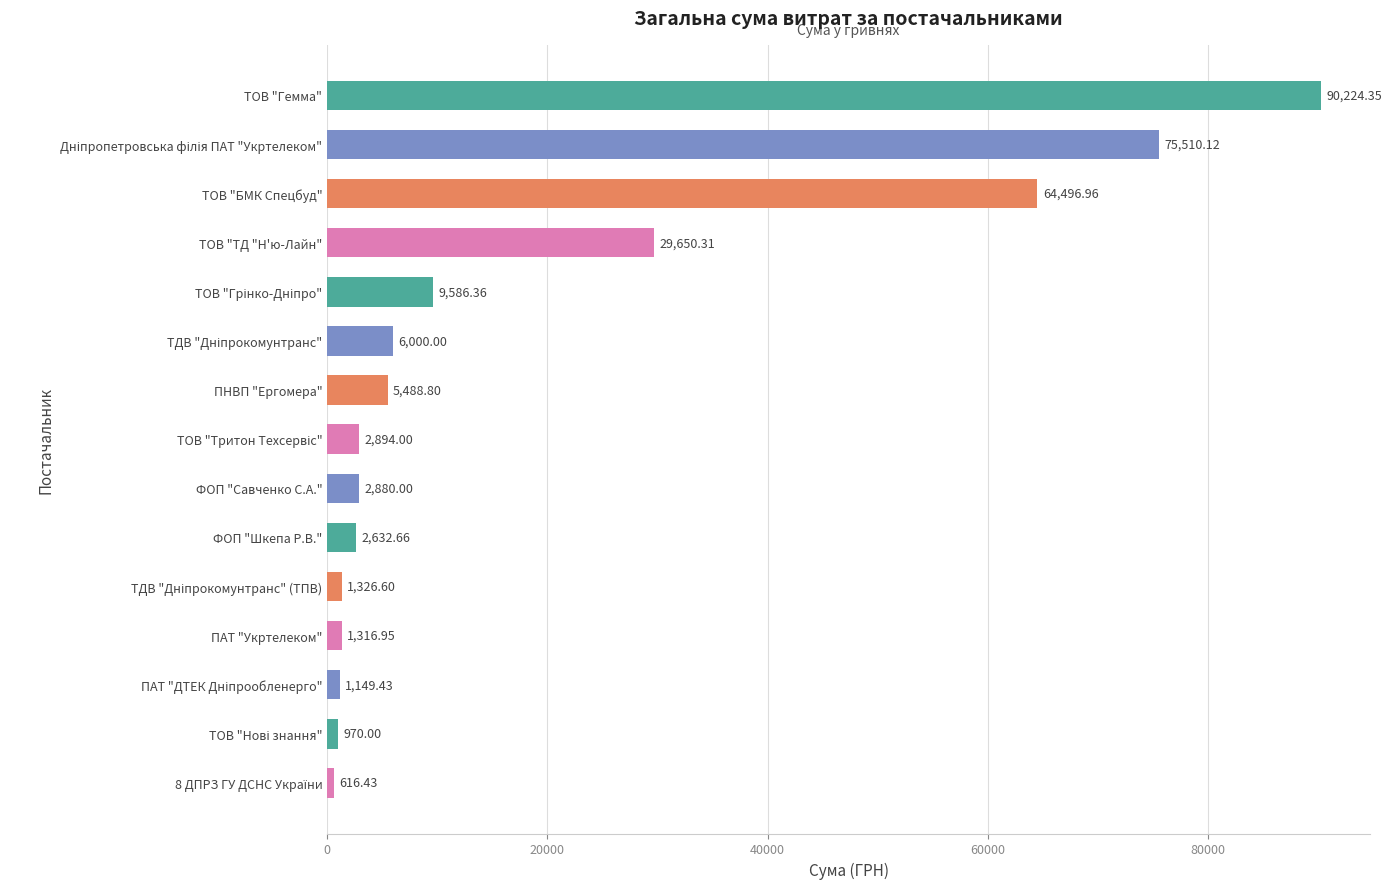

Where is the data nearest to the value 45420?

ТОВ "ТД "Н'ю-Лайн"